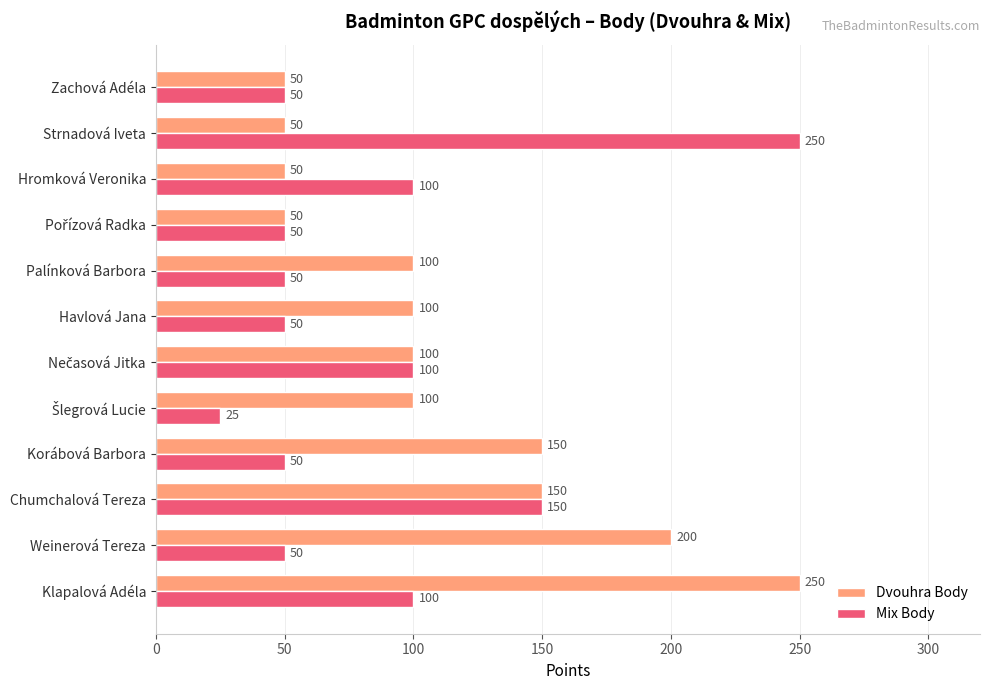

Between Chumchalová Tereza and Korábová Barbora, which series saw the biggest shift?

Mix Body